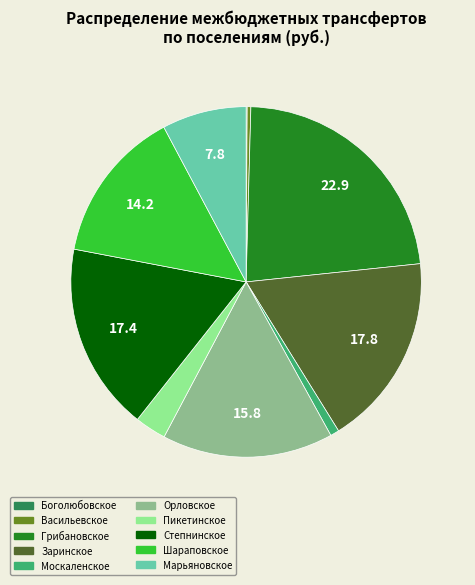

Is there any slice that represents more than half of the pie?

No